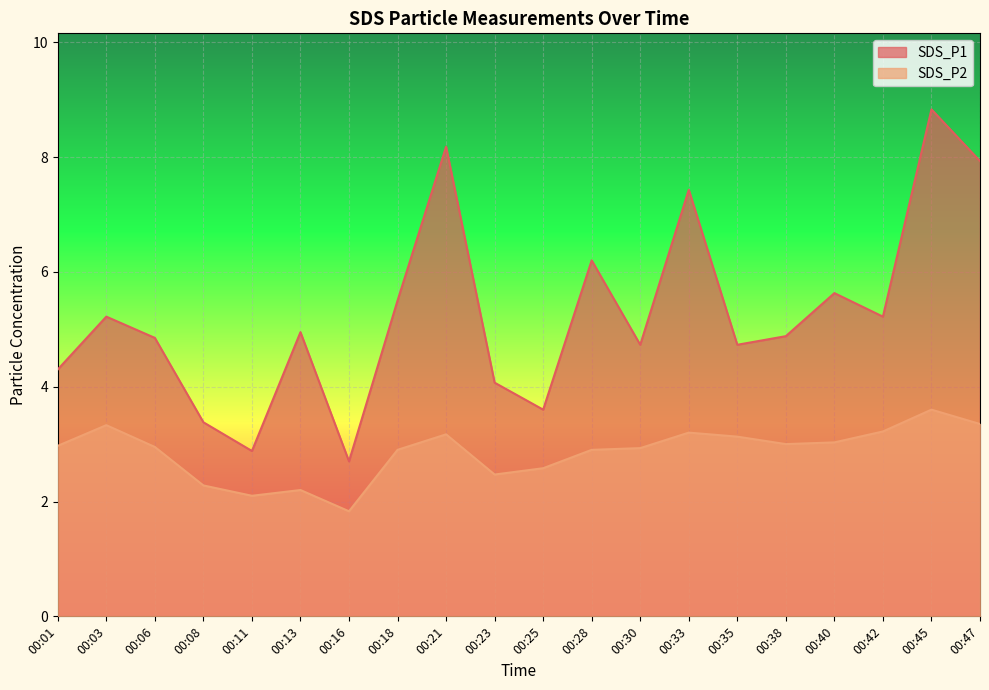

What is the difference between the second highest and second lowest values in the SDS_P2 series?

1.2